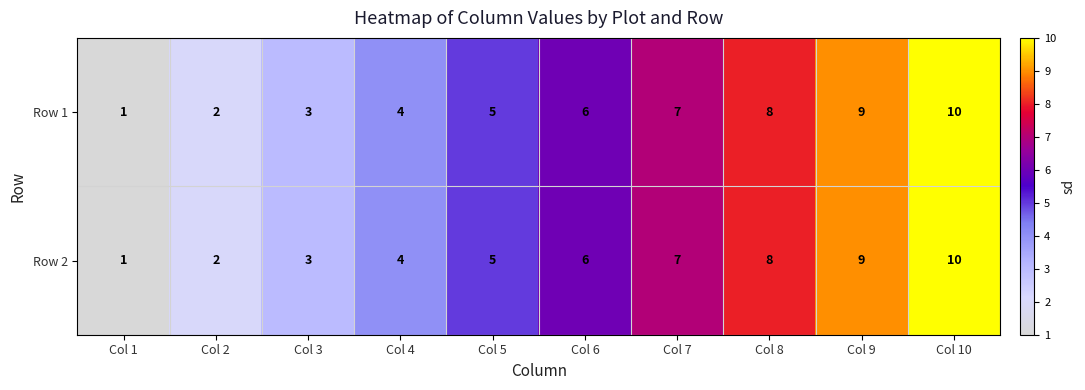

The Row 2 series shows 5 at Col 5. True or false?

True